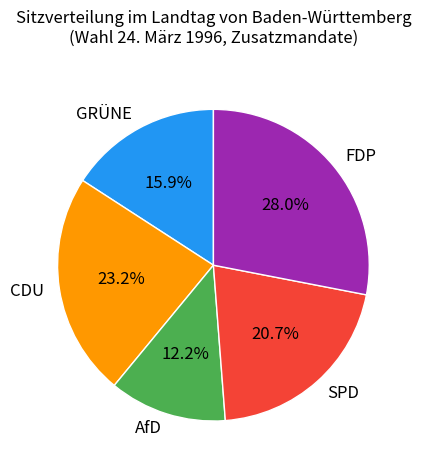

Is there a majority slice in this chart?

No